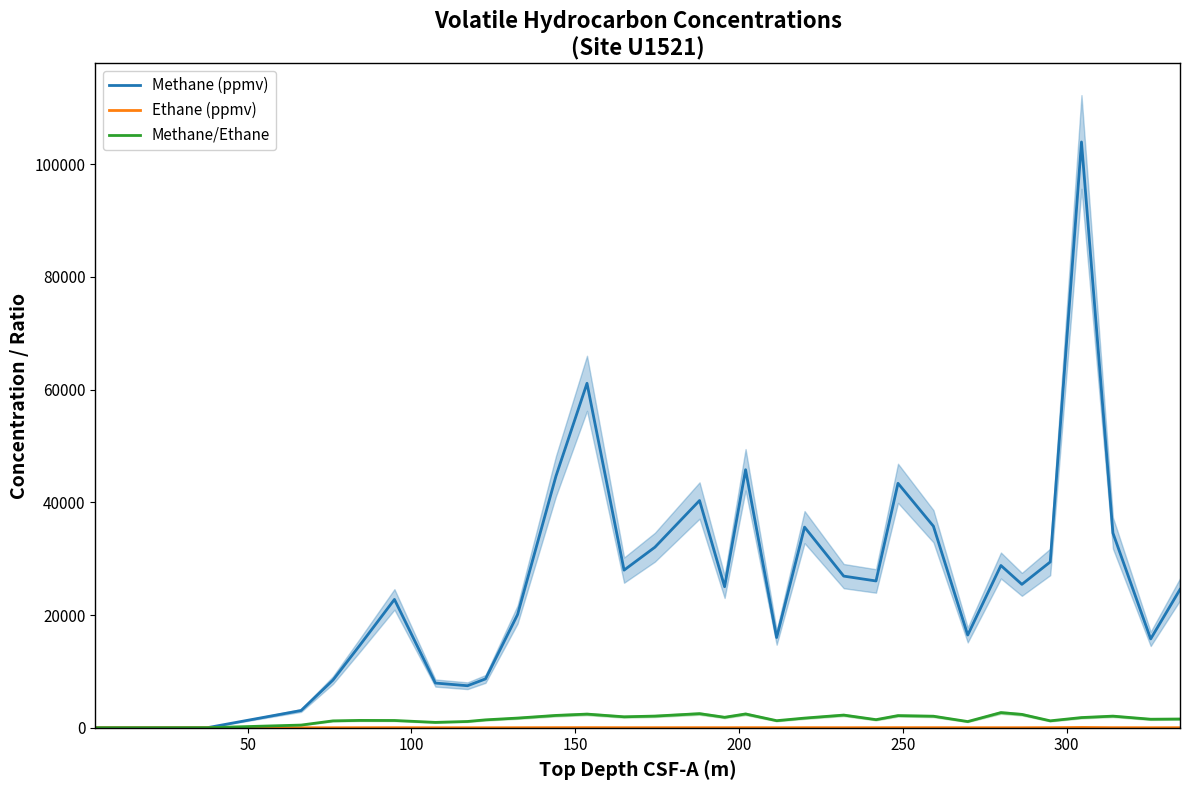

What is the highest value of the Methane/Ethane series?

2690.2